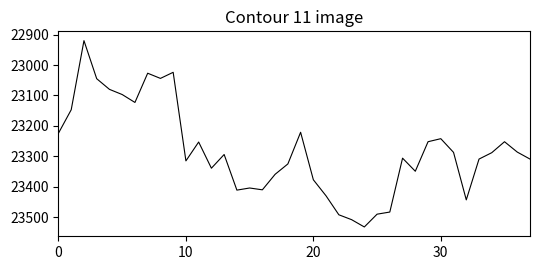

What is the difference between the maximum and minimum values?

612